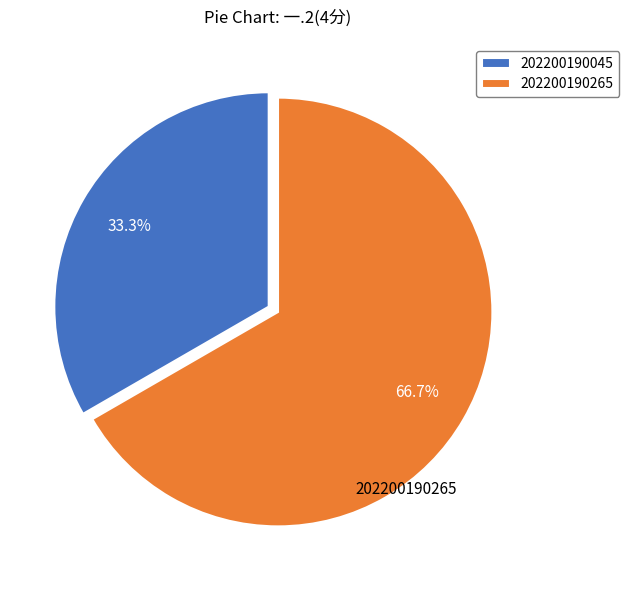

Approximately how many times larger is the value at 202200190265 compared to 202200190045?

2.0